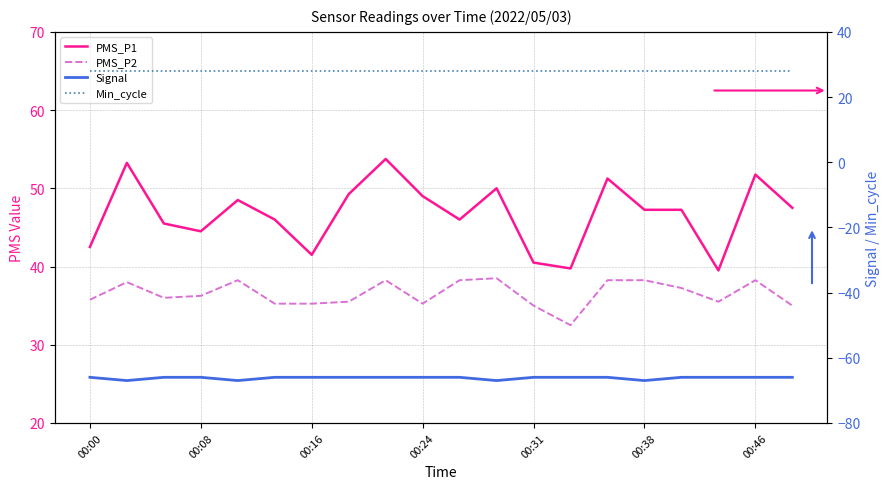

What is the difference between the highest and lowest values at 14?

117.2